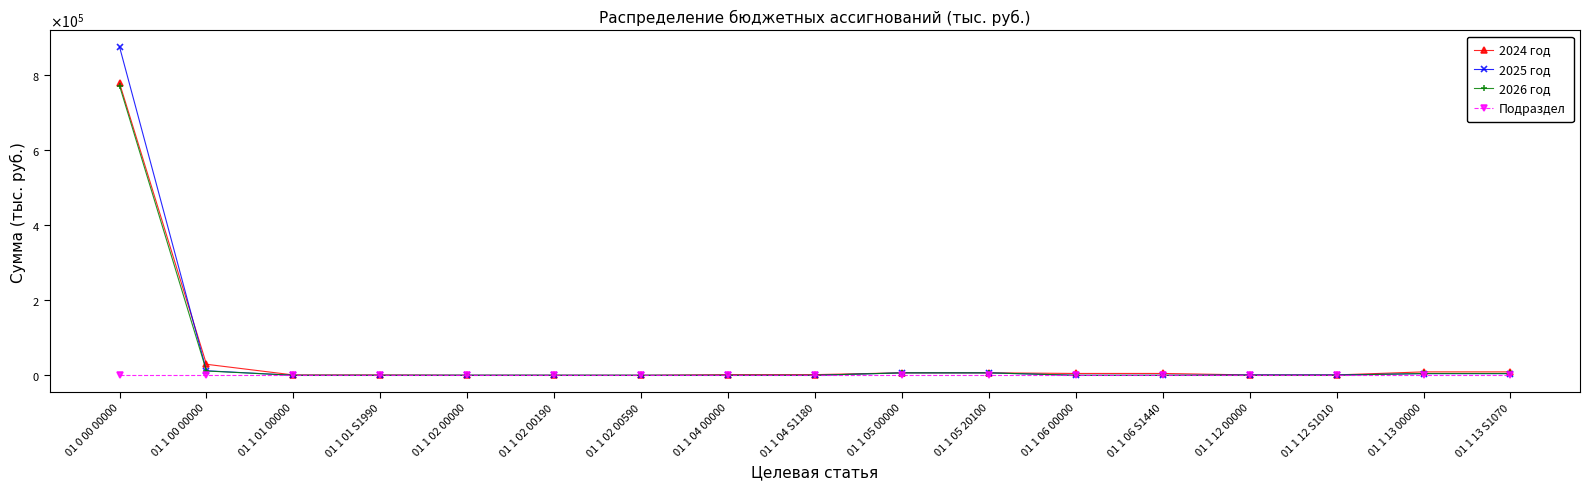

At which category does the chart reach its minimum across all series?

01 1 01 00000